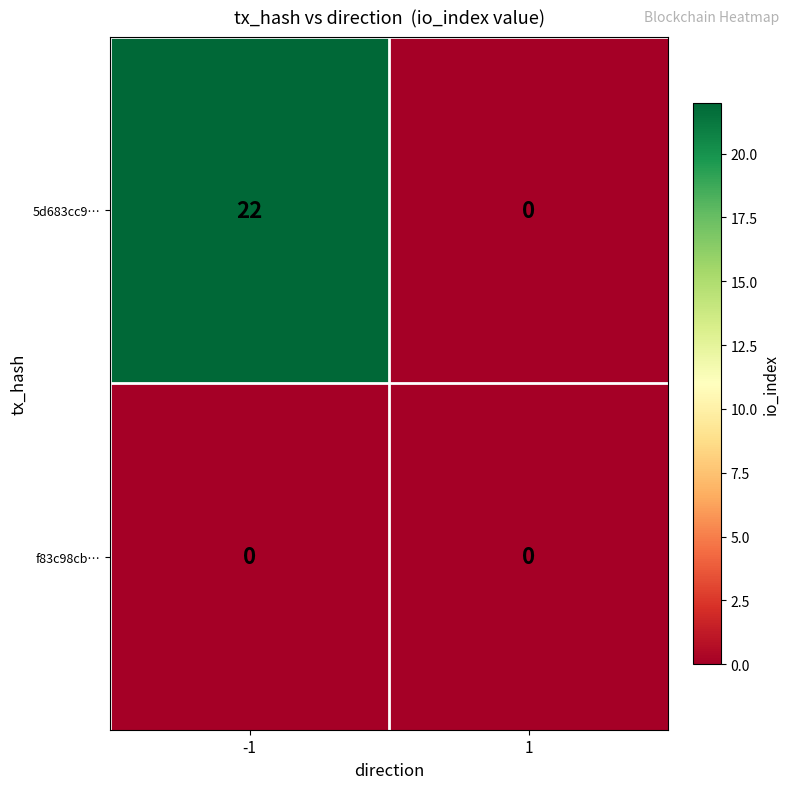

Reading left to right, transcribe all the data shown in this chart.

5d683cc9…: -1=22	1=0
f83c98cb…: -1=0	1=0